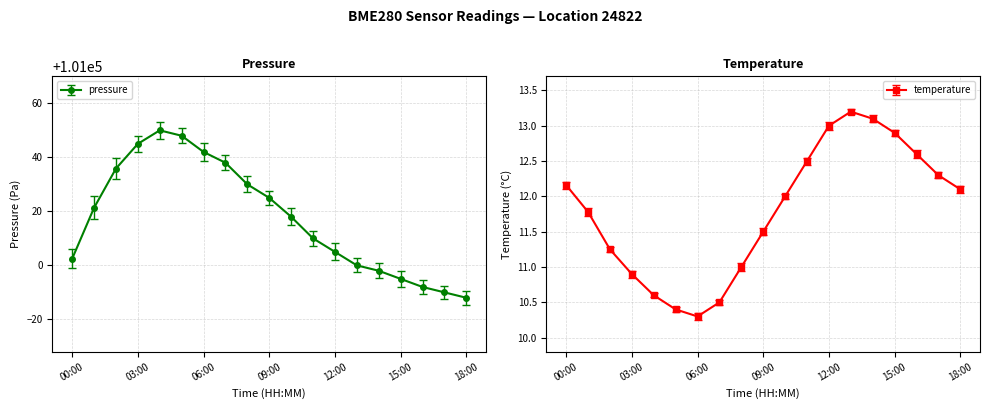

Count the number of data series in this chart.

2